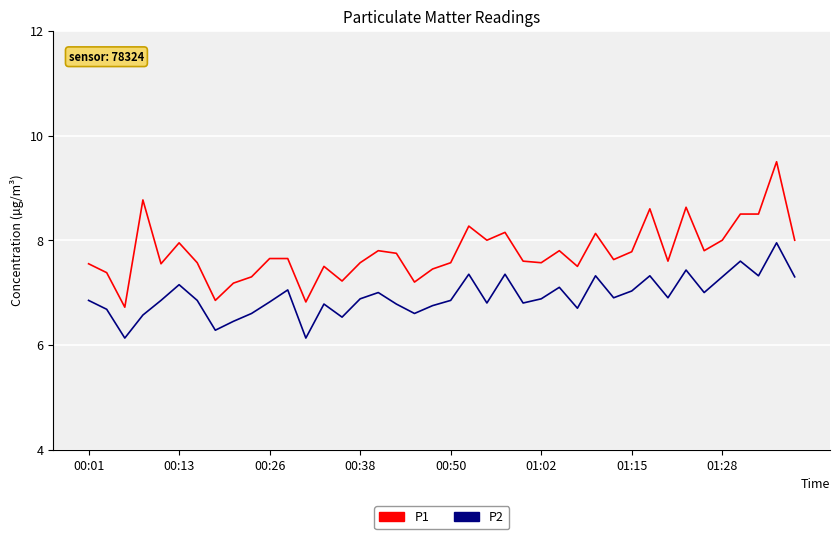

Which series has the largest total across all categories?

P1